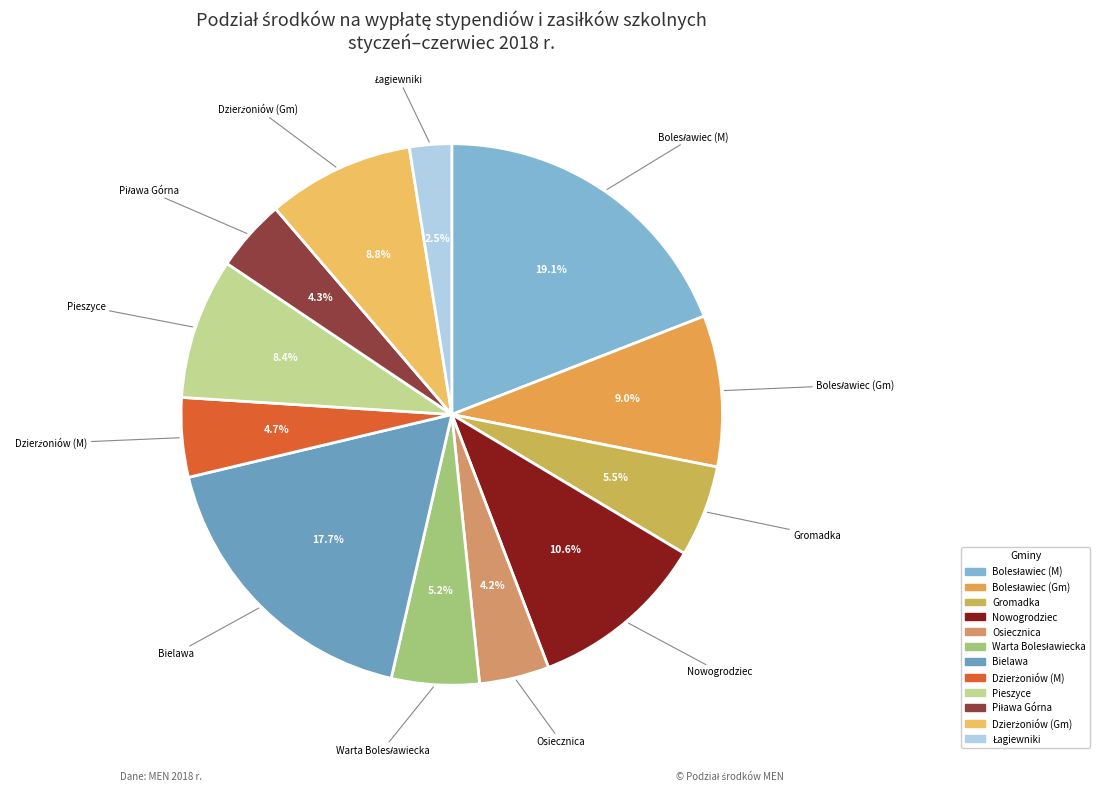

Does any single category account for the majority?

No